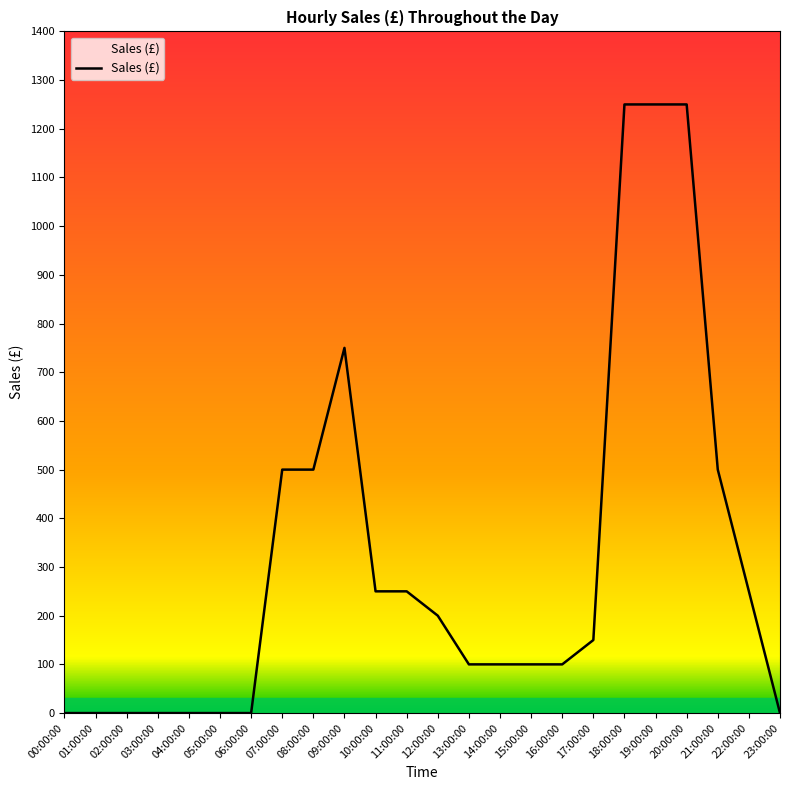

Approximately how many times larger is the value at 17:00:00 compared to 15:00:00?

1.5